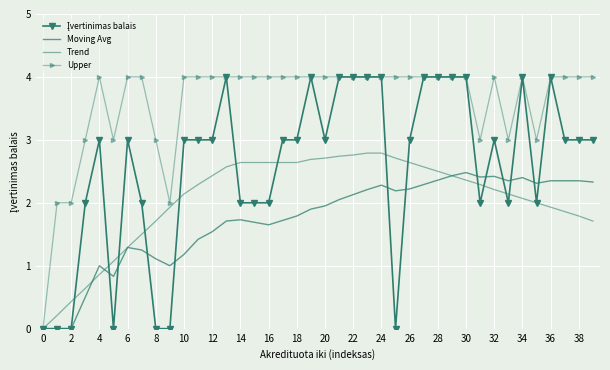

How many interior local peaks does the Moving Avg series have?

7